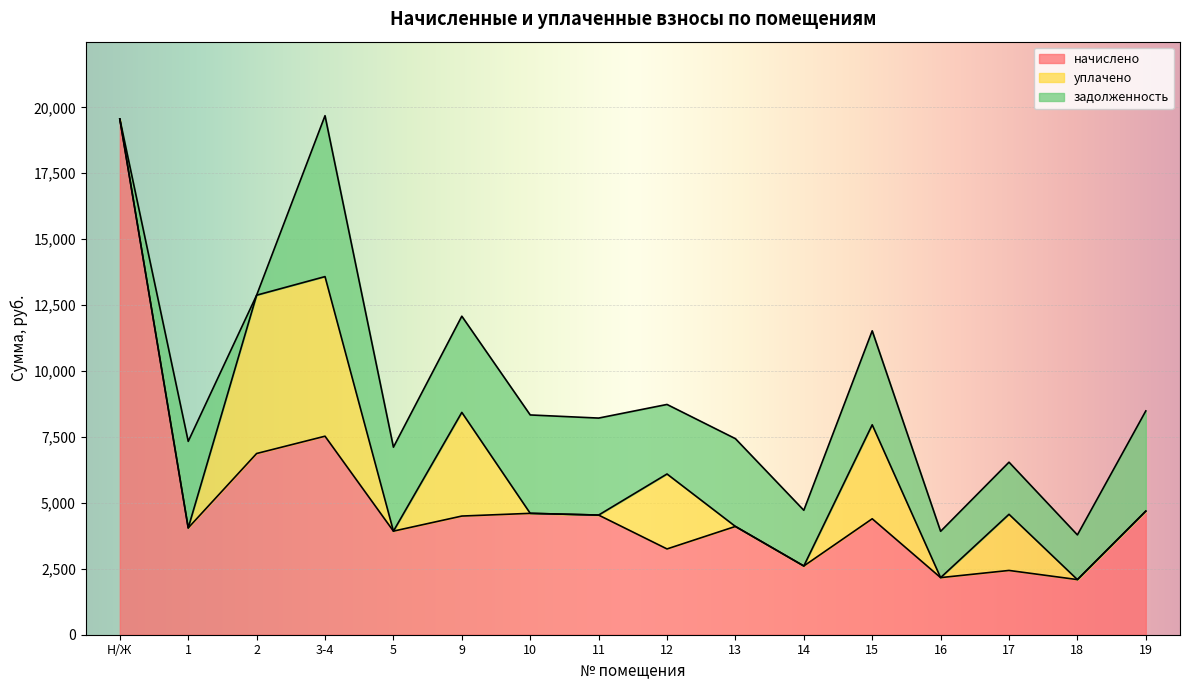

How many categories are shown in the chart?

16